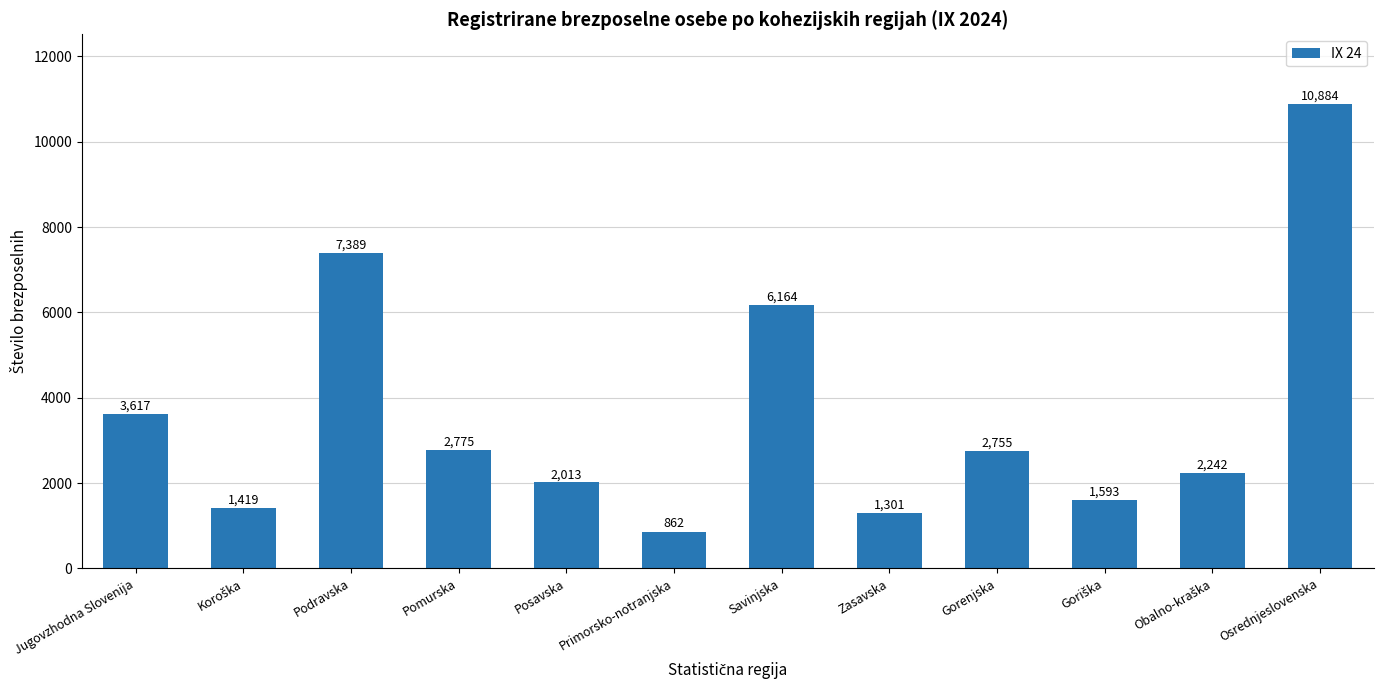

The value at Pomurska is 1117. True or false?

False